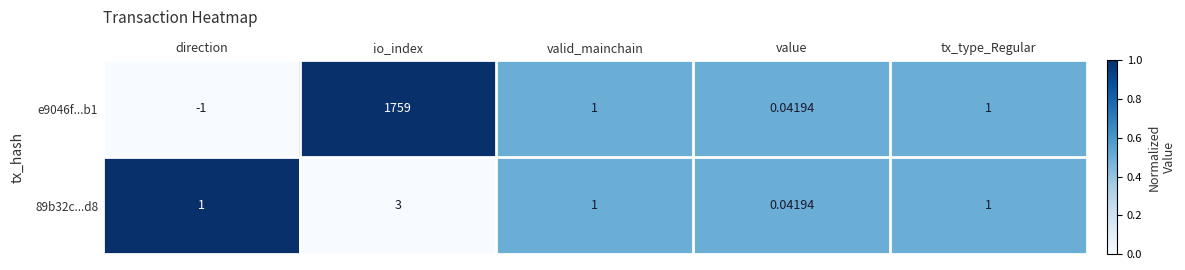

At which category is the sum across all series the highest?

io_index